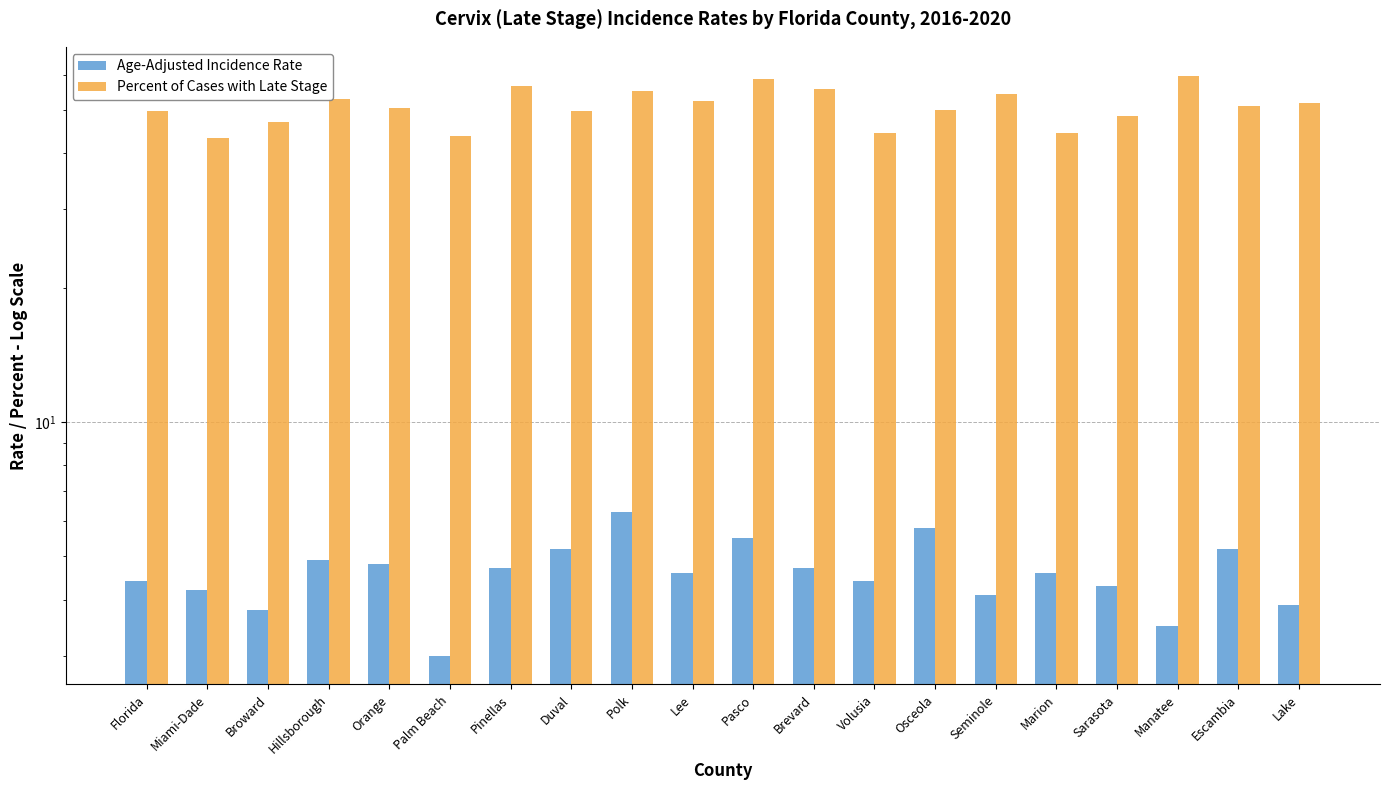

How many data points in Age-Adjusted Incidence Rate are above 4?

16